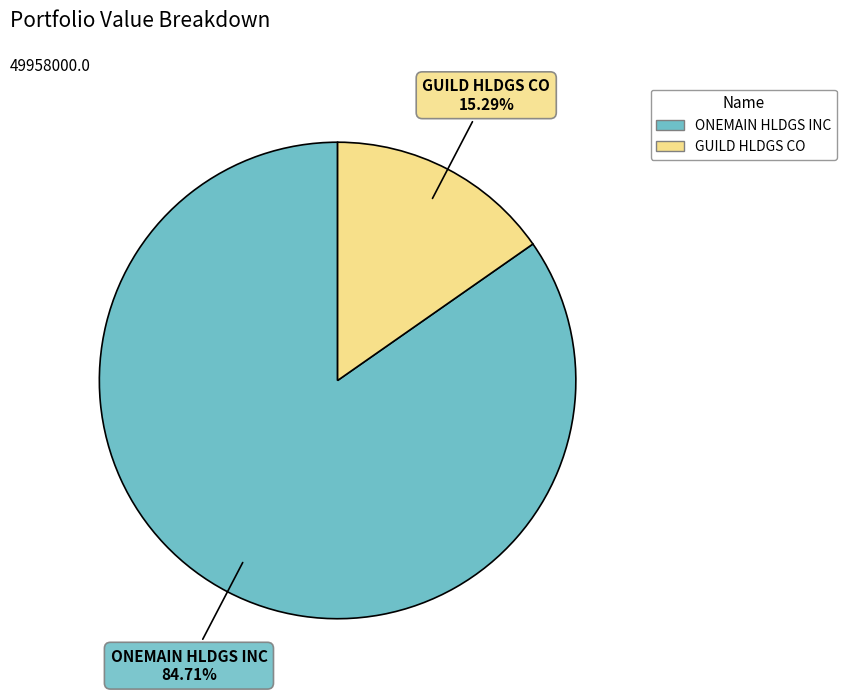

To the nearest percent, what is the combined percentage of GUILD HLDGS CO and ONEMAIN HLDGS INC?

100%